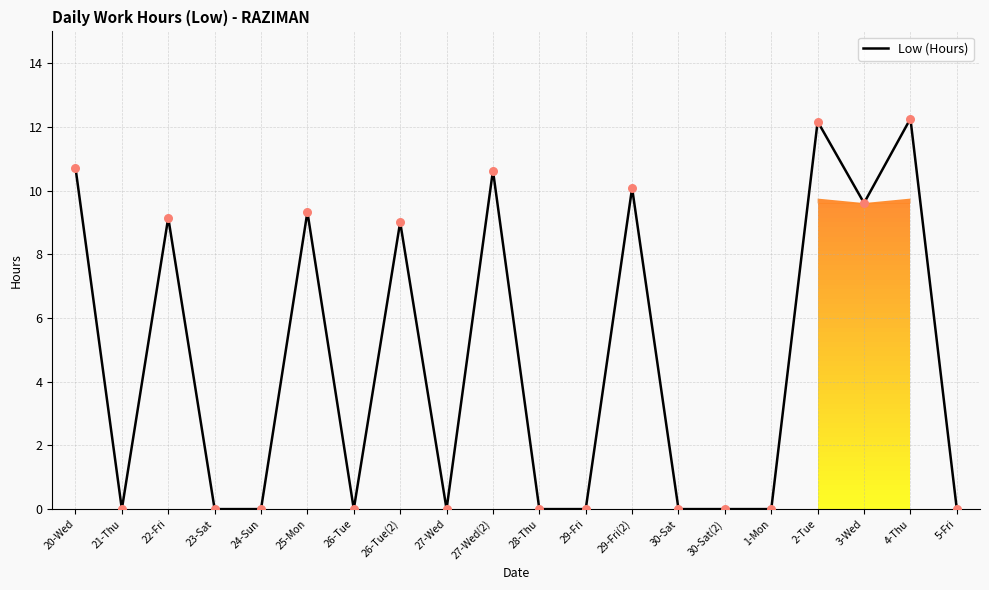

What is the change in value from 28-Thu to 4-Thu?

+12.3